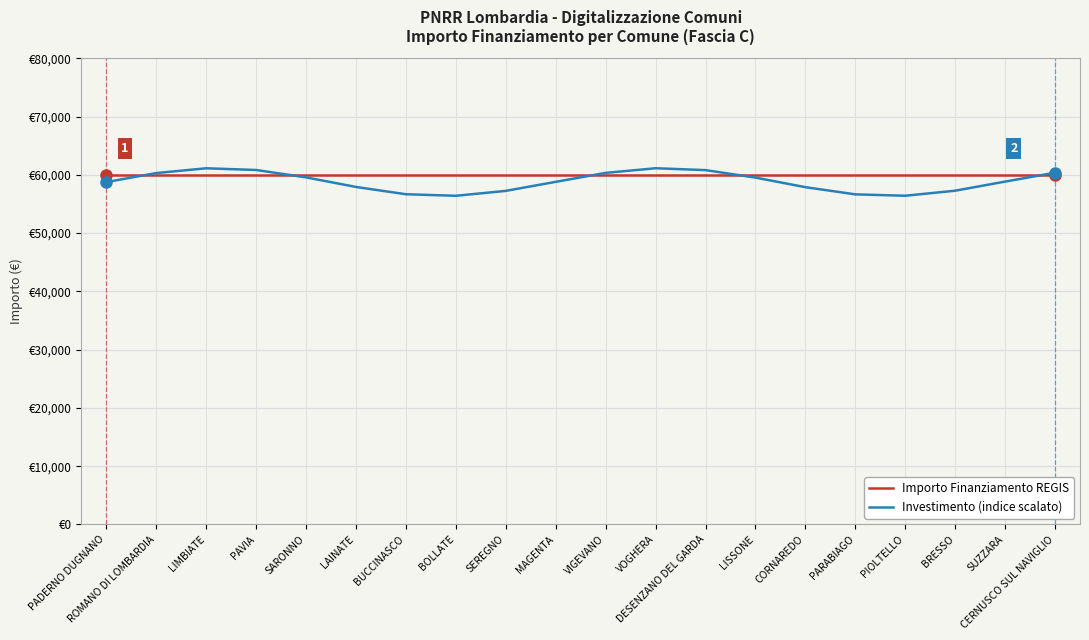

What is the sum of the Importo Finanziamento REGIS values at PIOLTELLO and PARABIAGO?

119932.0